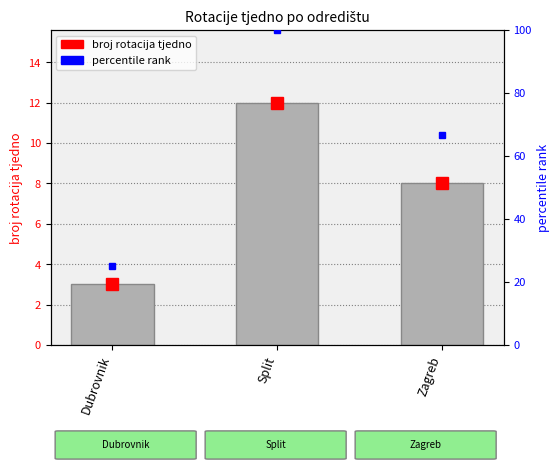

How many bars are there in total?

3